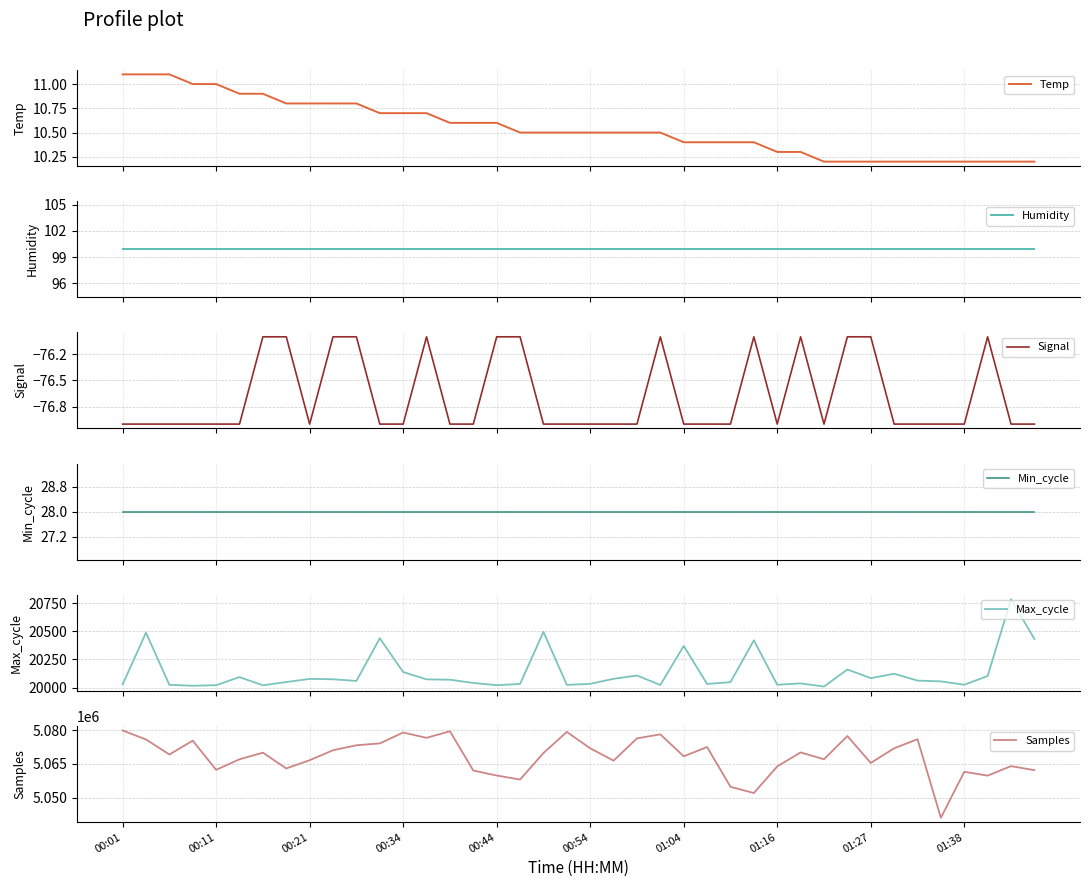

True or false: Signal and Min_cycle cross at least once.

False